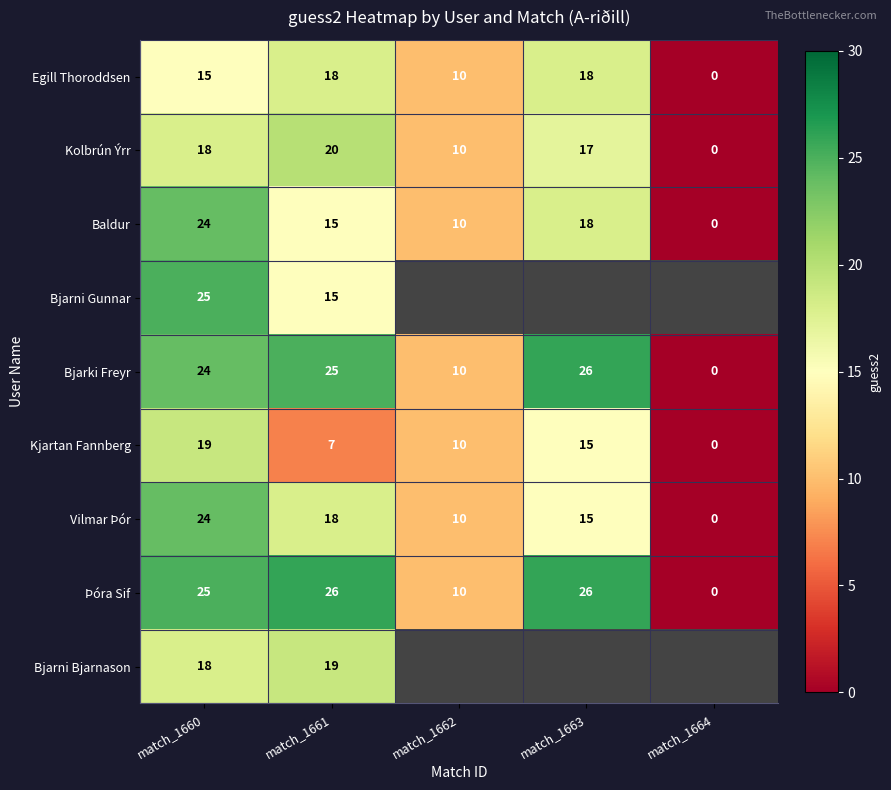

Where is Bjarki Freyr nearest to the value 13?

match_1662